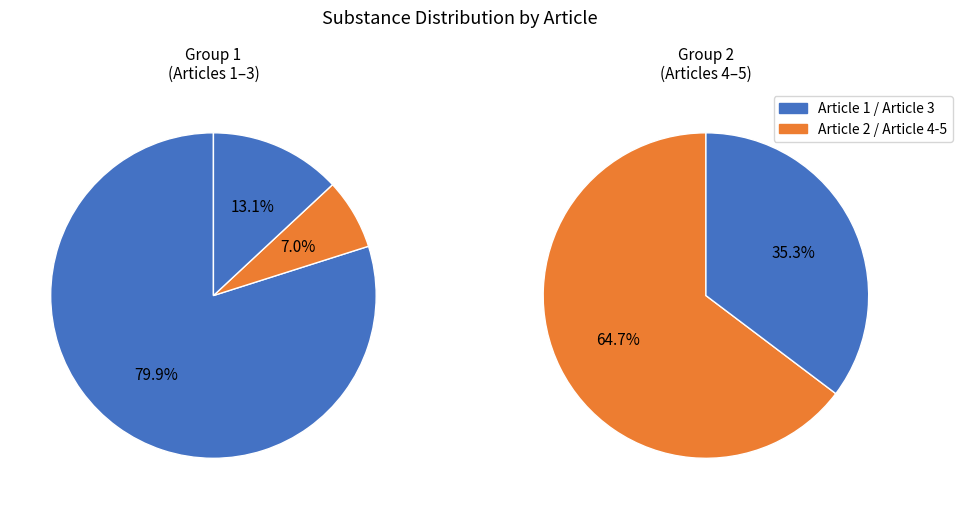

Does Article 4 represent more than half of the total?

No